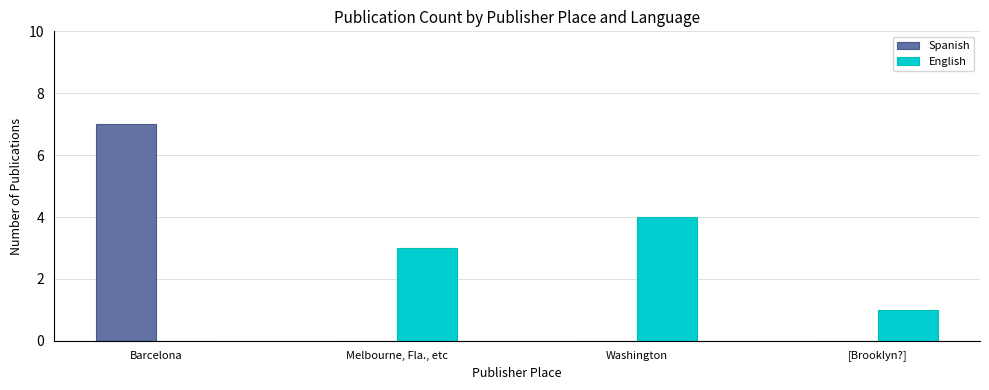

Reading left to right, what are all the values shown in this chart?

Spanish: 7	0	0	0
English: 0	3	4	1